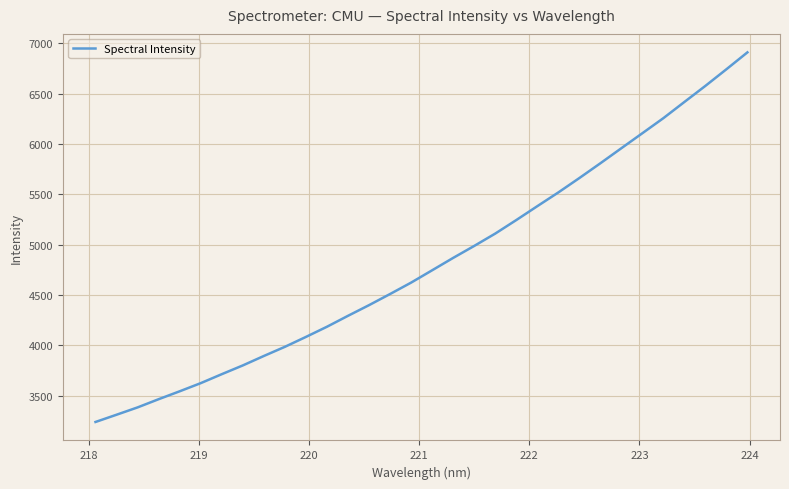

What is the smallest value displayed?

3239.1